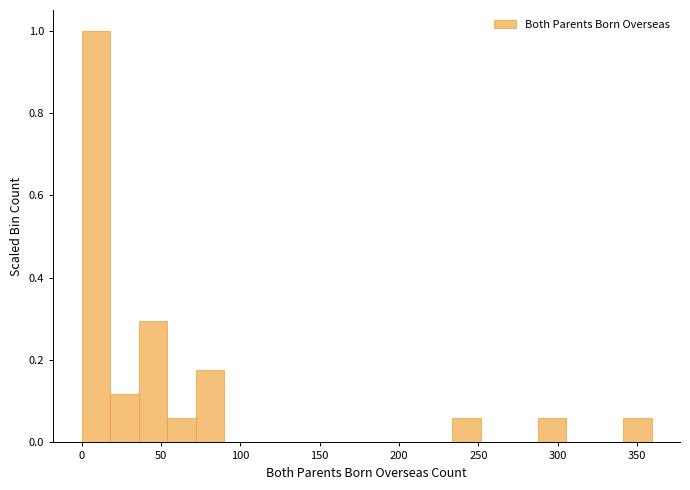

Around what value on the x-axis is the tallest bar? Give the approximate position of its centre, as read against the axis.

10